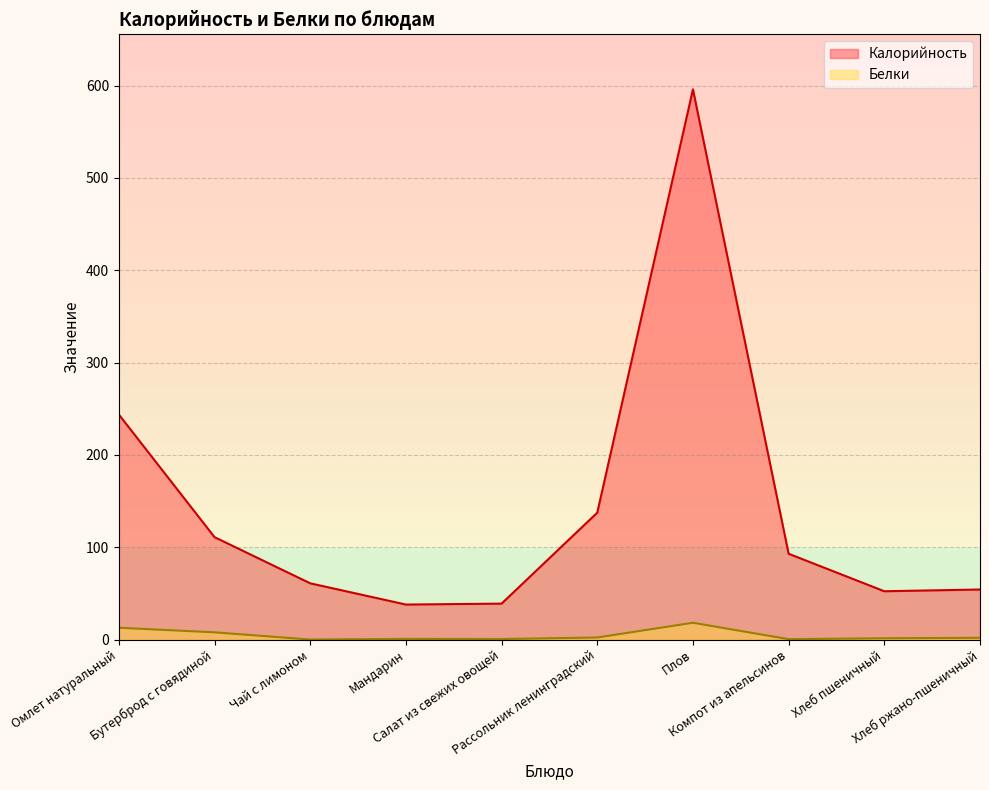

The Калорийность (линия) series shows 243.8 at Омлет натуральный. True or false?

True